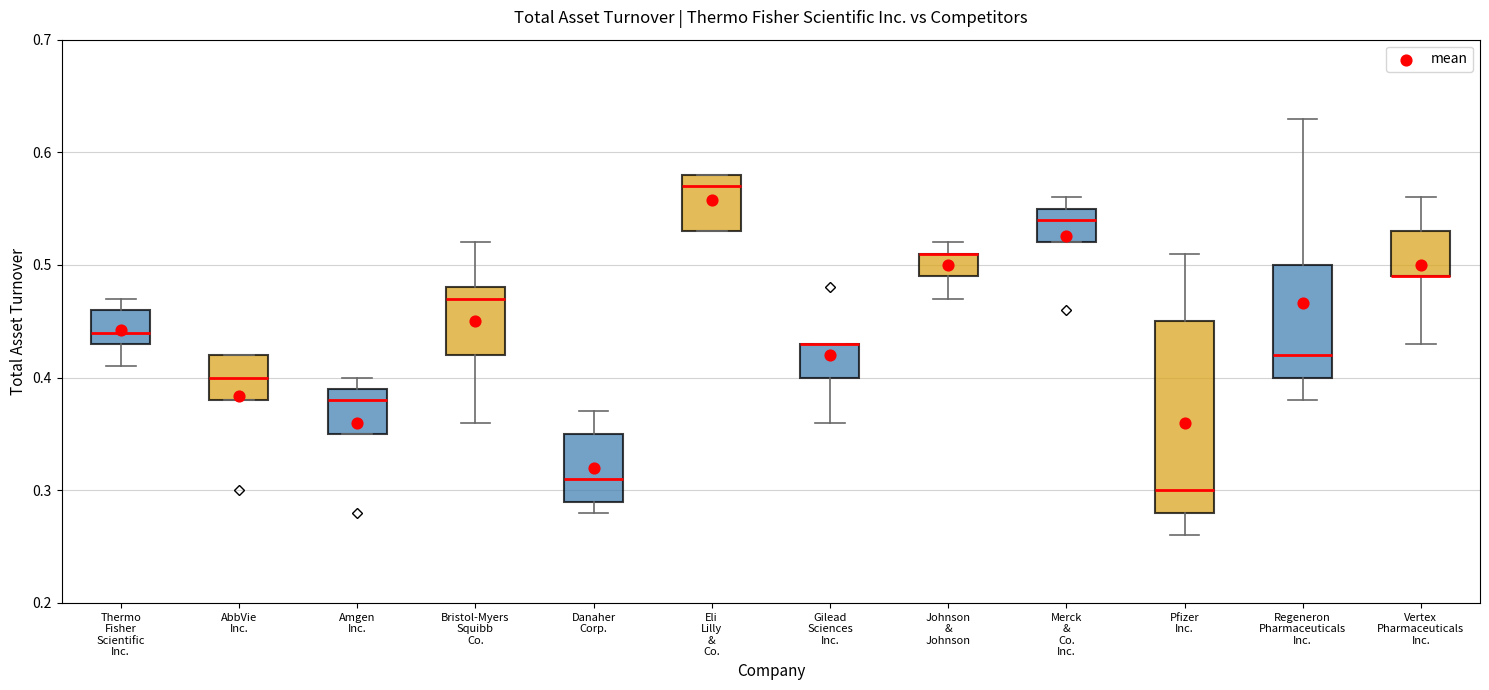

Reading left to right, transcribe this box plot: for each box, give where its median line is, the range the box spans, and where its two whiskers end, as read against the y-axis. The values are not printed on the chart, so give them approximately, as read against the axis.

Thermo Fisher Scientific Inc.: median 0.44, box 0.43 to 0.46, whiskers 0.41 to 0.47
AbbVie Inc.: median 0.40, box 0.38 to 0.42, whiskers 0.38 to 0.42
Amgen Inc.: median 0.38, box 0.35 to 0.39, whiskers 0.35 to 0.40
Bristol-Myers Squibb Co.: median 0.47, box 0.42 to 0.48, whiskers 0.36 to 0.52
Danaher Corp.: median 0.31, box 0.29 to 0.35, whiskers 0.28 to 0.37
Eli Lilly & Co.: median 0.57, box 0.53 to 0.58, whiskers 0.53 to 0.58
Gilead Sciences Inc.: median 0.43 (drawn on the box's upper edge), box 0.40 to 0.43, whiskers 0.36 to 0.43
Johnson & Johnson: median 0.51 (drawn on the box's upper edge), box 0.49 to 0.51, whiskers 0.47 to 0.52
Merck & Co. Inc.: median 0.54, box 0.52 to 0.55, whiskers 0.52 to 0.56
Pfizer Inc.: median 0.30, box 0.28 to 0.45, whiskers 0.26 to 0.51
Regeneron Pharmaceuticals Inc.: median 0.42, box 0.40 to 0.50, whiskers 0.38 to 0.63
Vertex Pharmaceuticals Inc.: median 0.49 (drawn on the box's lower edge), box 0.49 to 0.53, whiskers 0.43 to 0.56